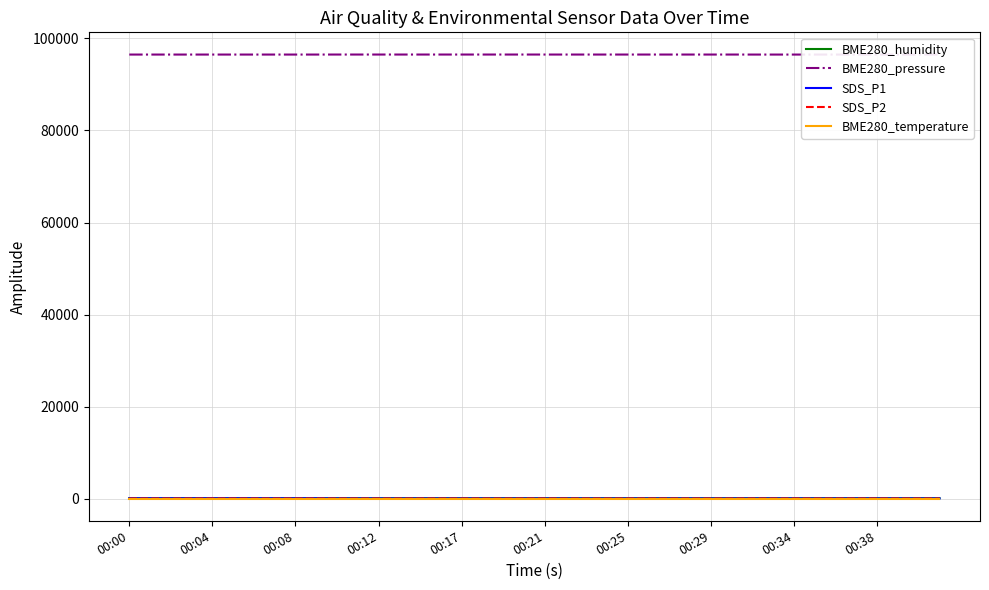

Which series changed the most between 00:12 and 00:29?

SDS_P1